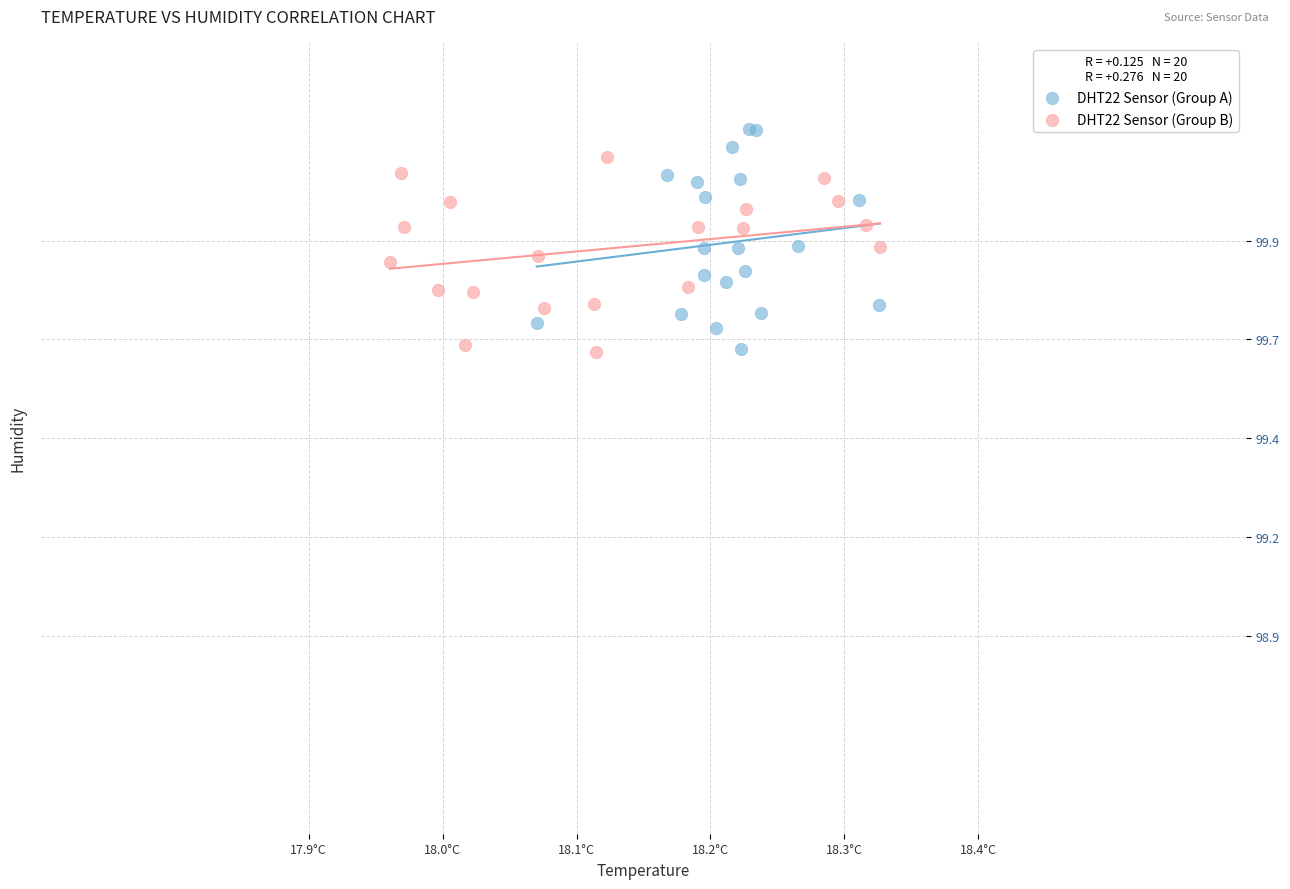

Which series has the widest spread of Y values?

DHT22 Sensor (Group A)